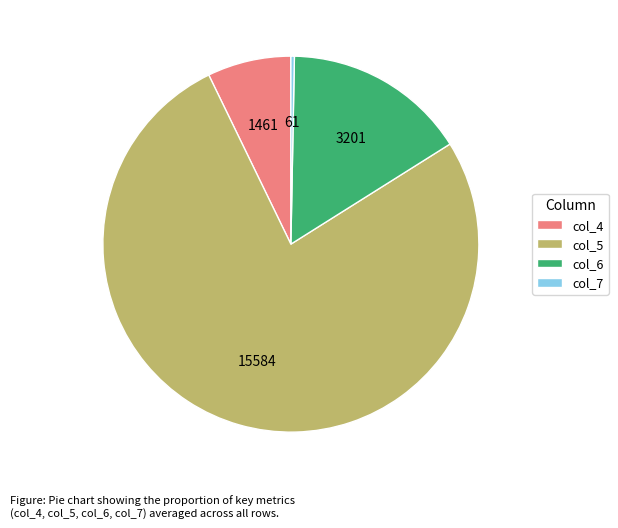

How many slices are in this pie chart?

4